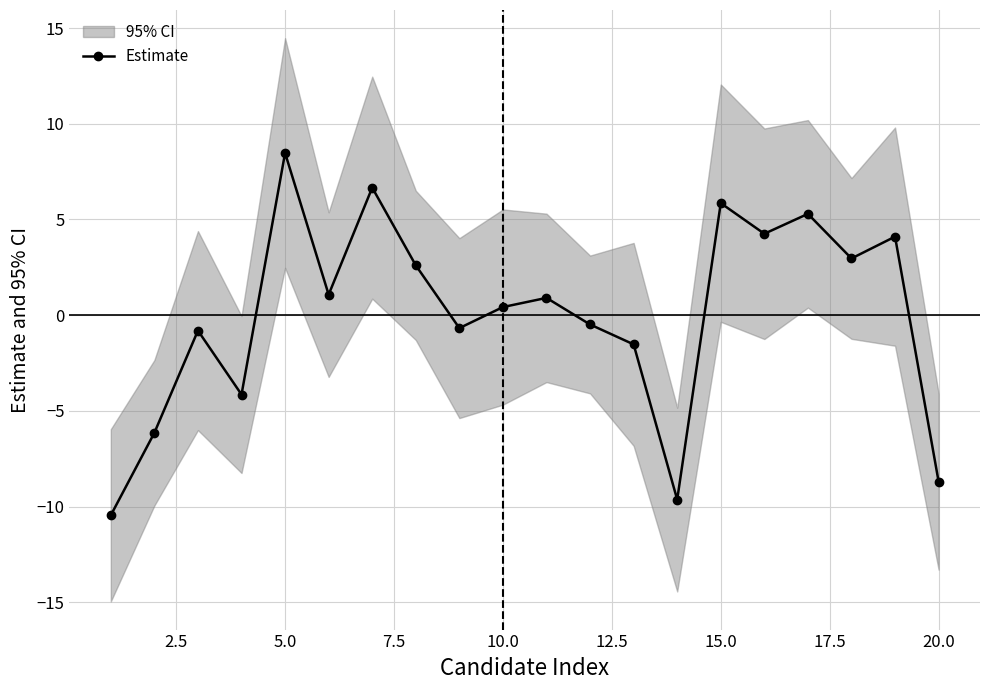

True or false: Estimate has more than 0 interior local peaks.

True